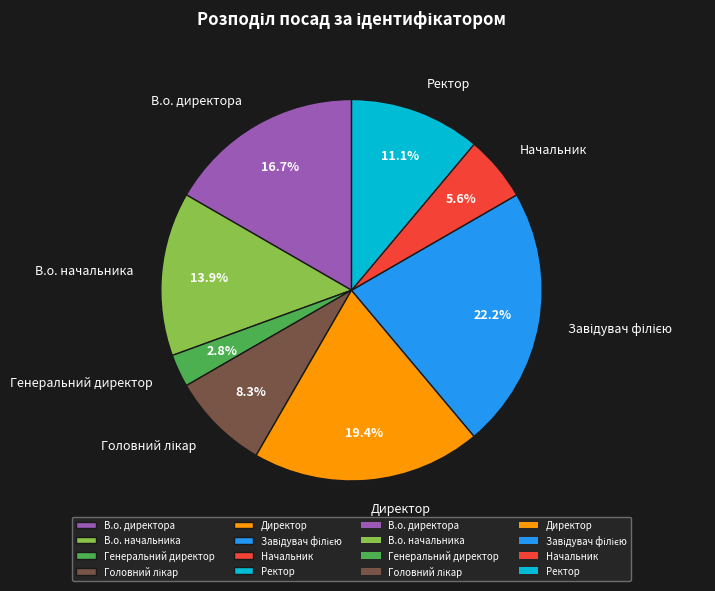

How many slices are in this pie chart?

8